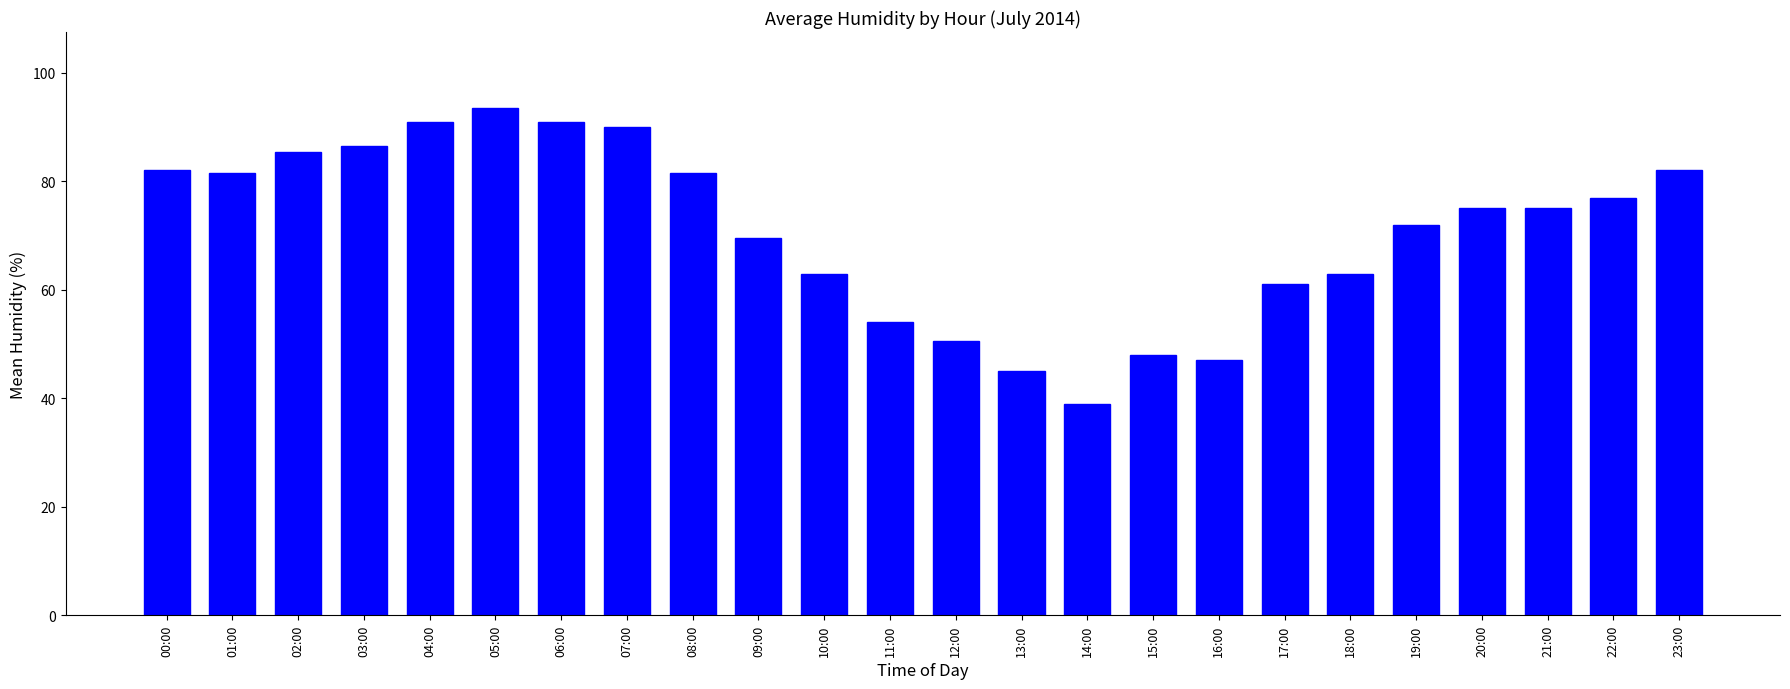

What is the difference between the values at 06:00 and 14:00?

52.0